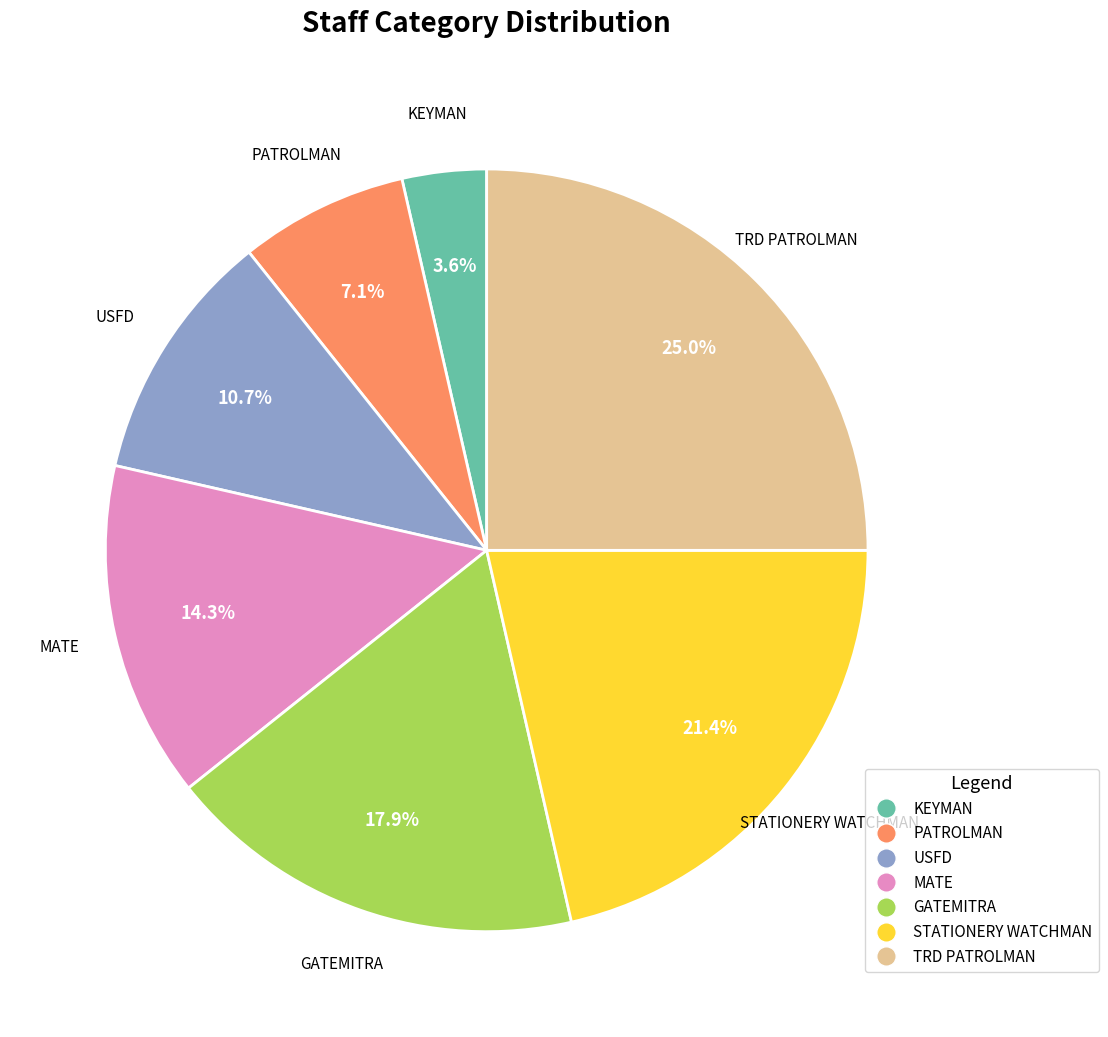

How many segments does this pie chart have?

7